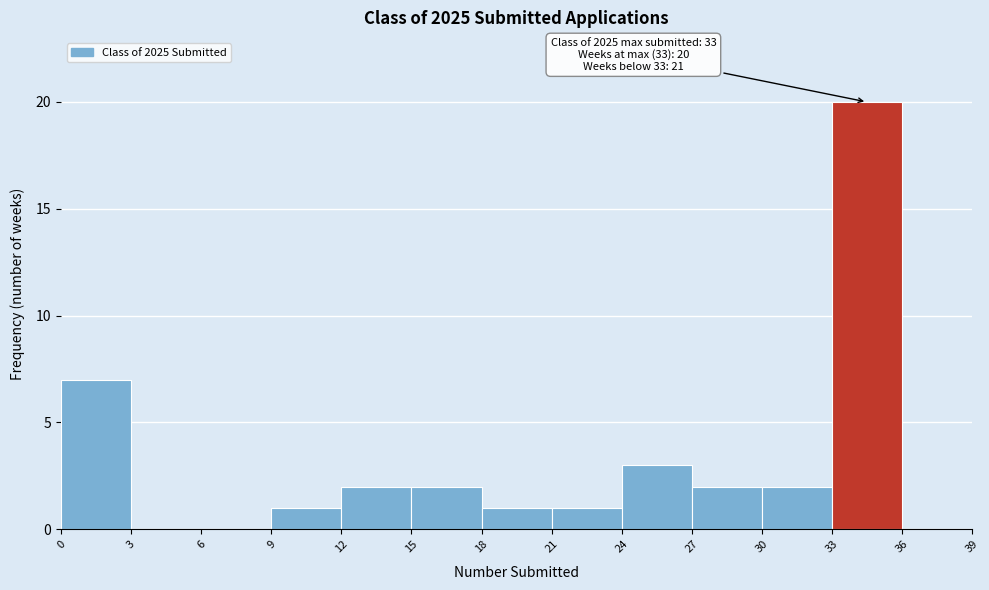

Which range on the x-axis has the tallest bar?

33 to 36